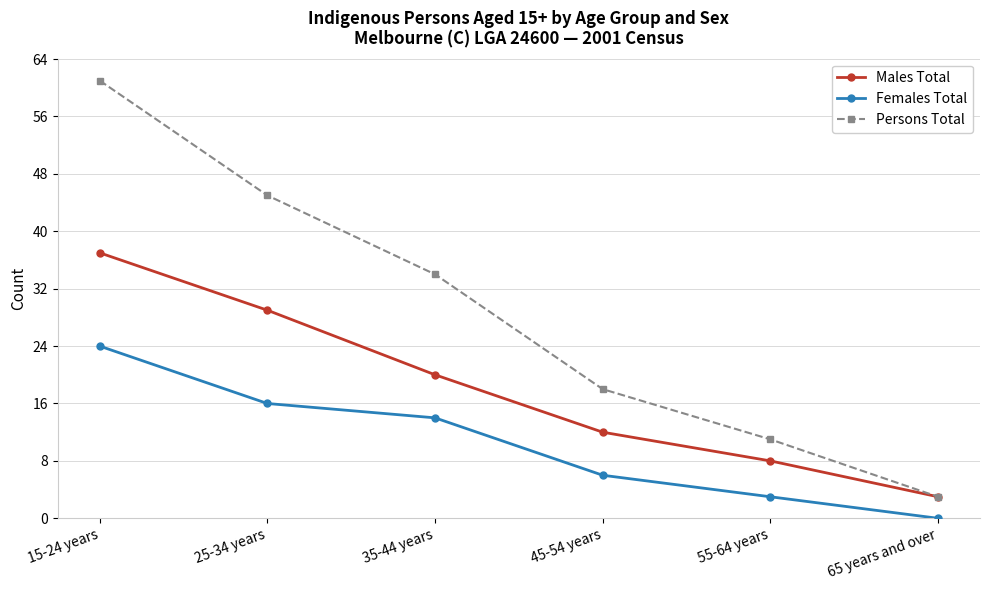

What are all the series names shown in the legend?

Males Total, Females Total, Persons Total